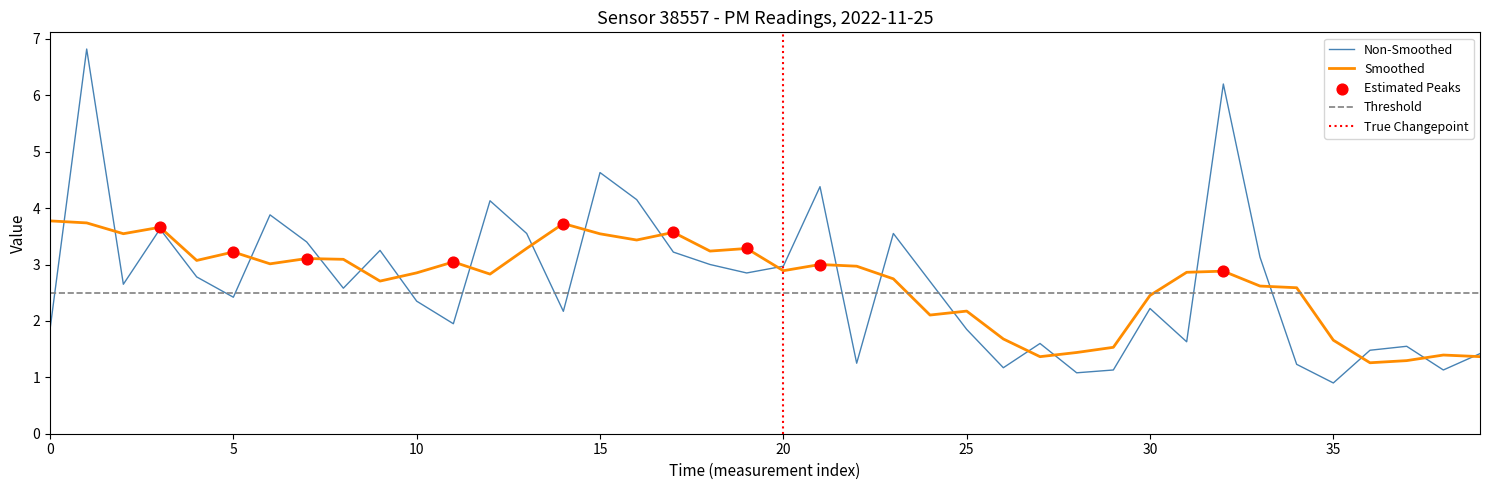

What is the ratio of the value at 7 to the value at 37?

2.2